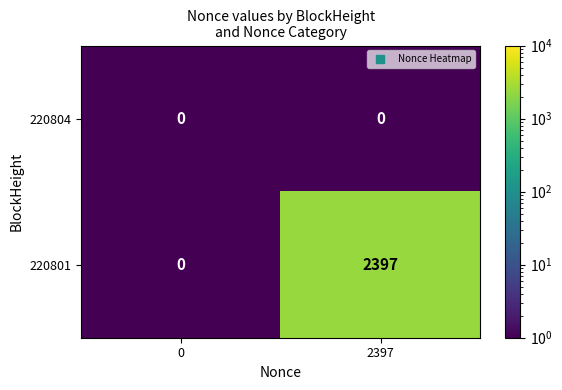

Count the number of categories in the chart.

2